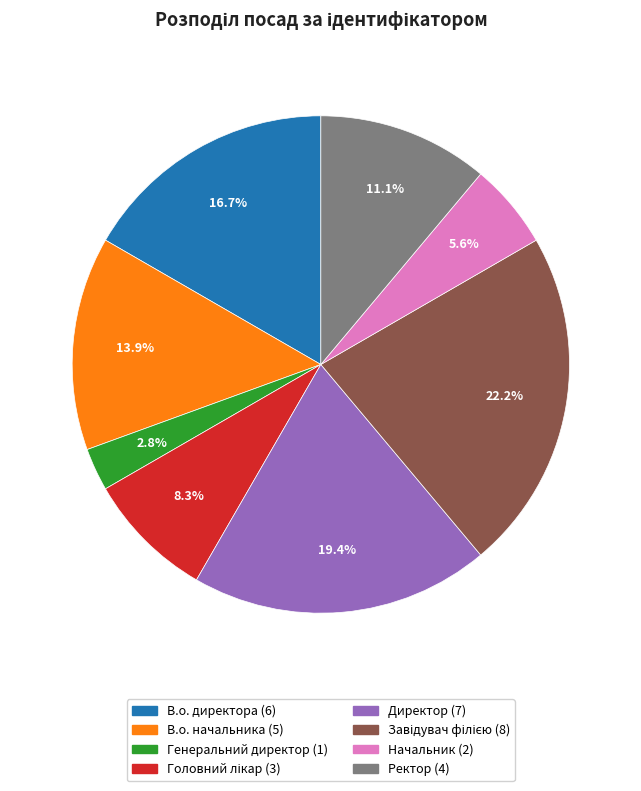

How many segments does this pie chart have?

8